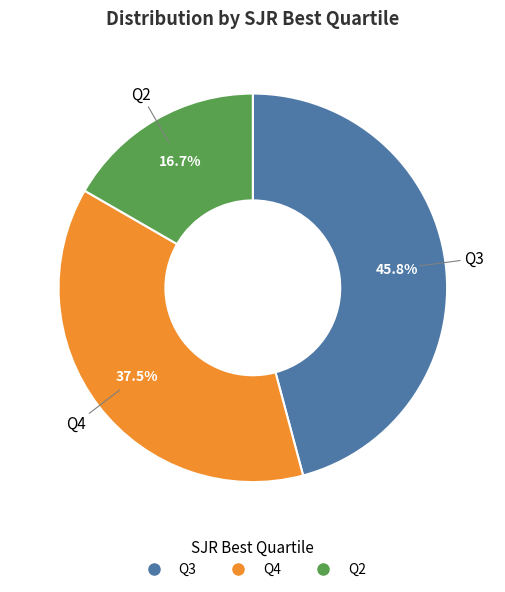

Do Q4 and Q2 together represent more than half of the pie?

Yes